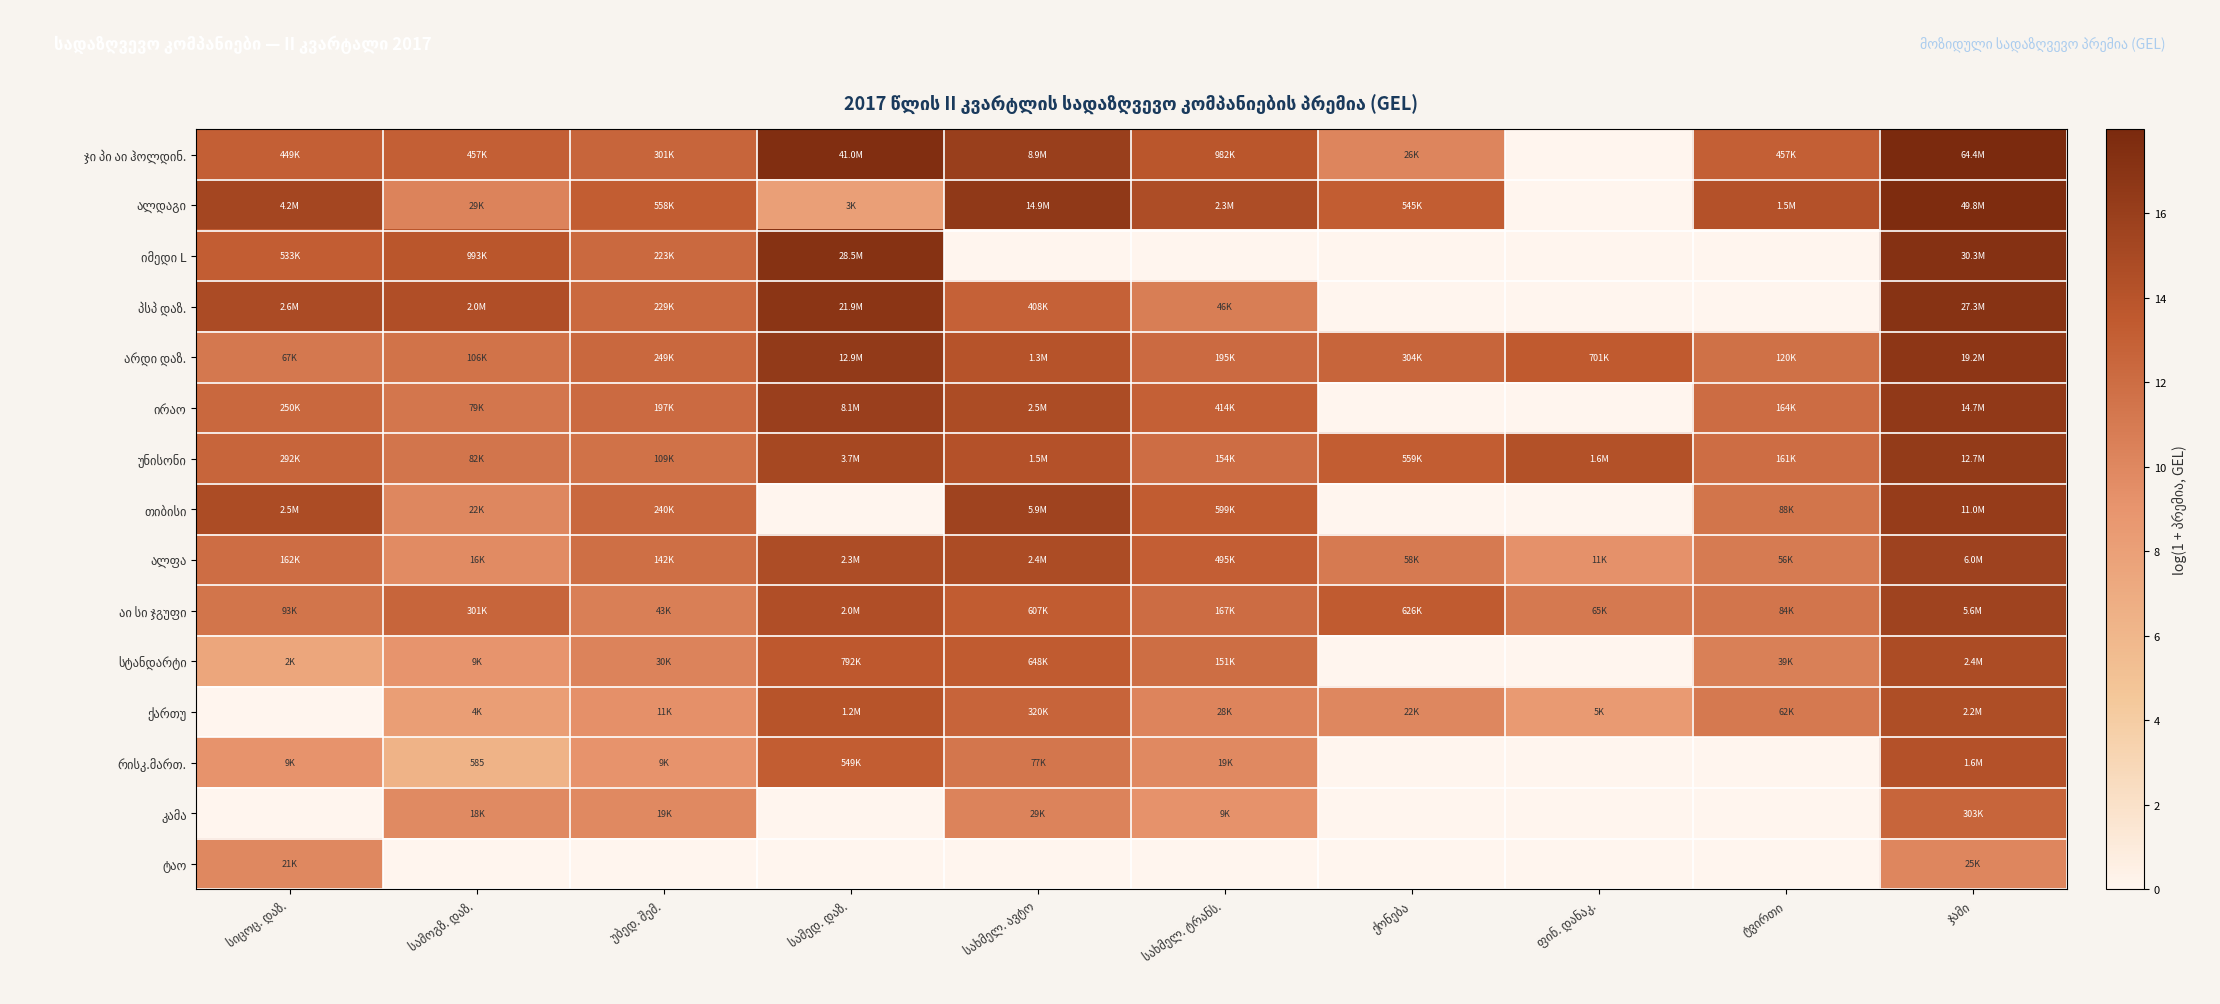

Where is ალდაგი nearest to the value 8?

სამედ. დაზ.